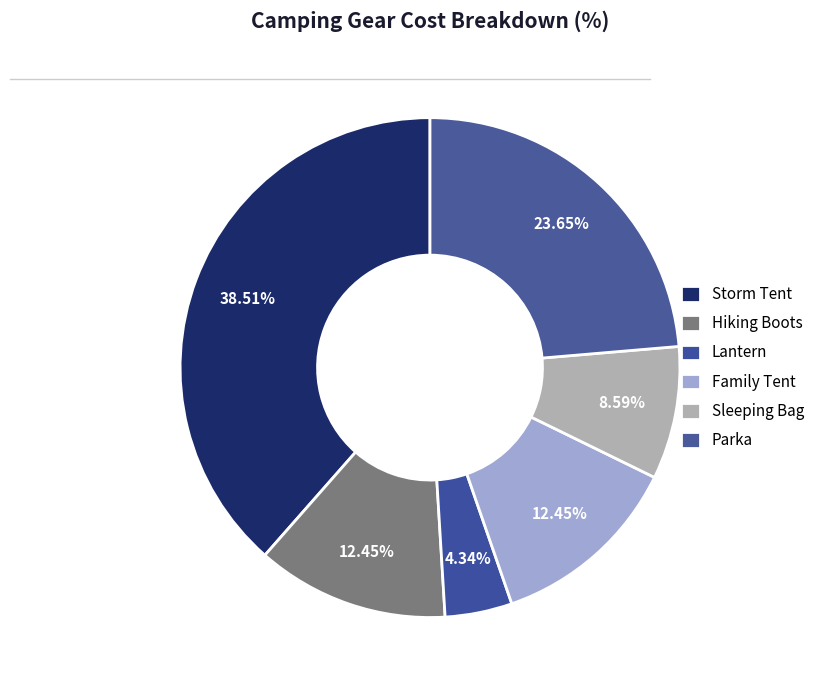

Count the number of slices in the pie.

6